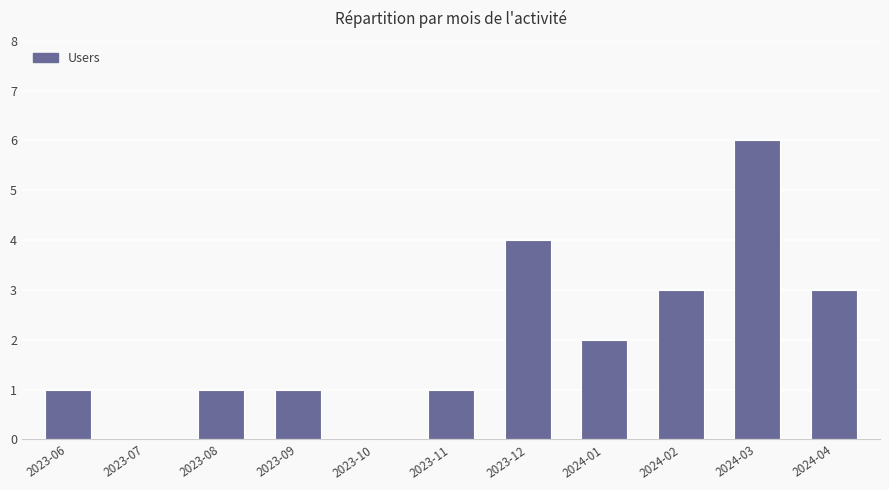

Reading left to right, list all the values displayed in this chart.

1	0	1	1	0	1	4	2	3	6	3